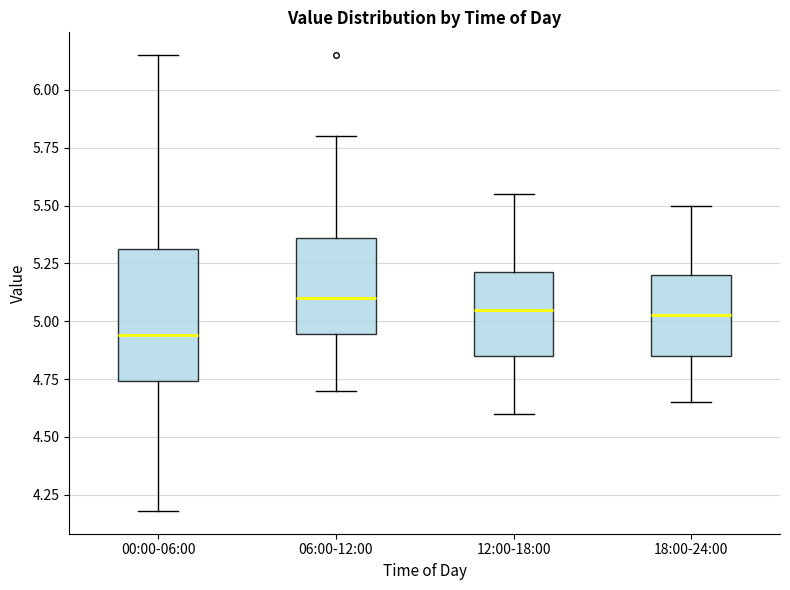

Comparing the boxes themselves (not the whiskers), which one is the tallest?

00:00-06:00